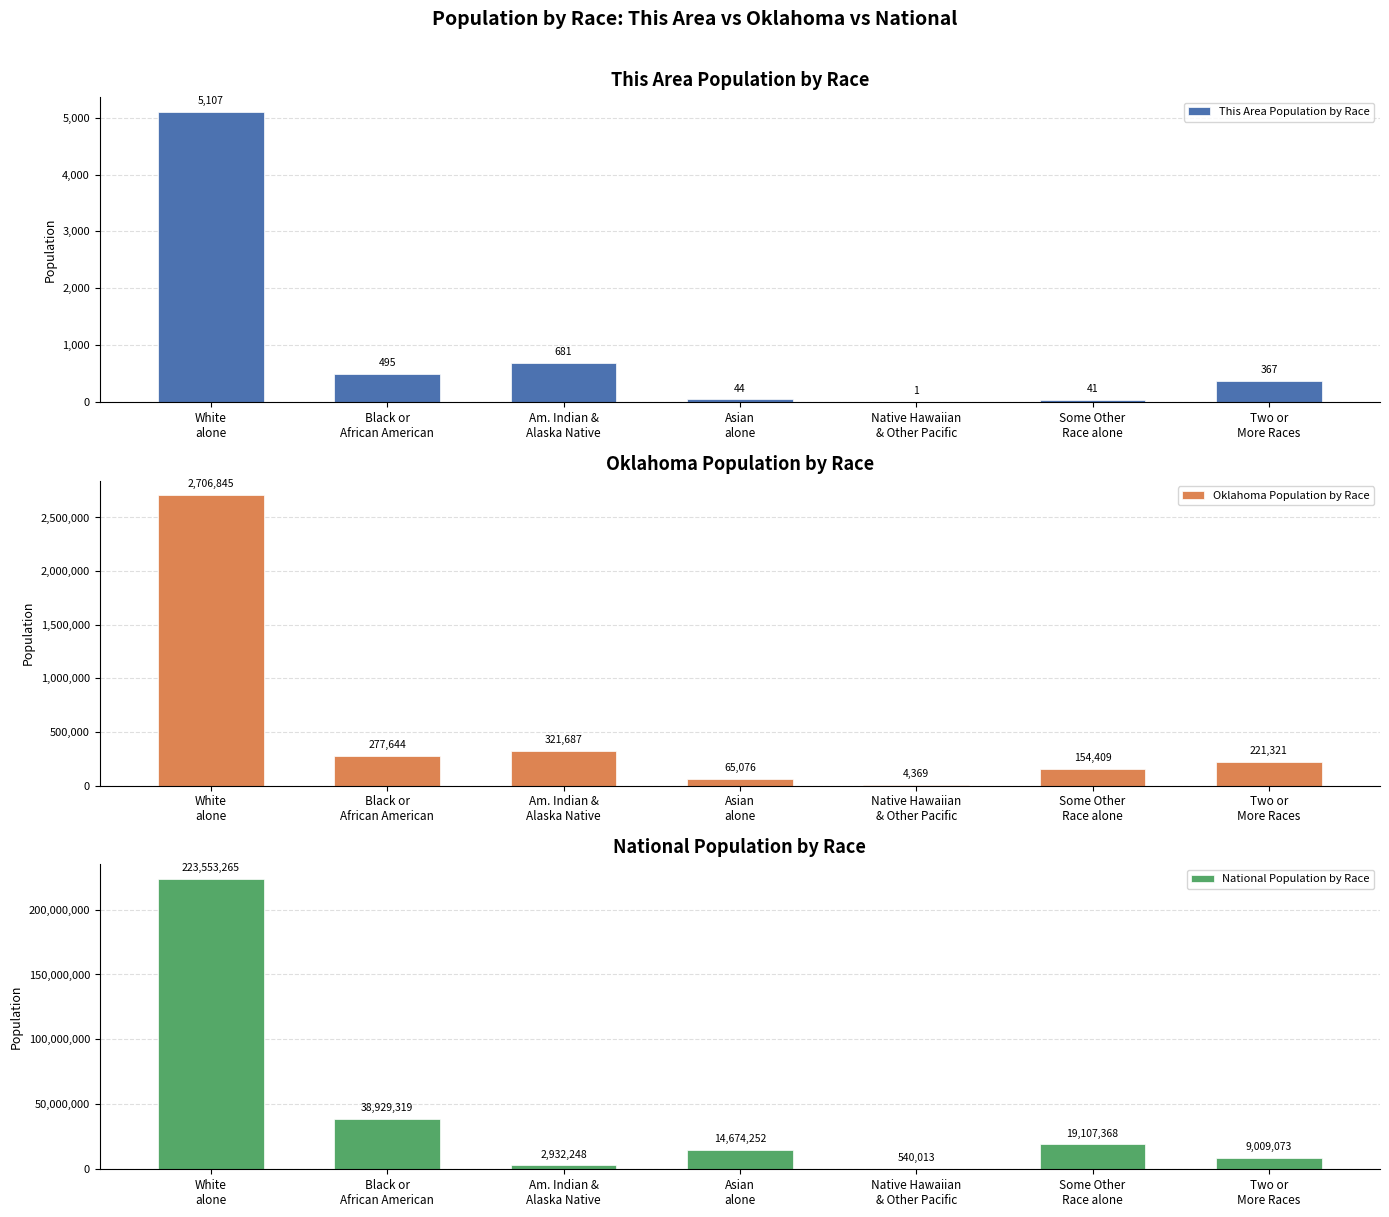

At which category is the sum across all series the highest?

White
alone